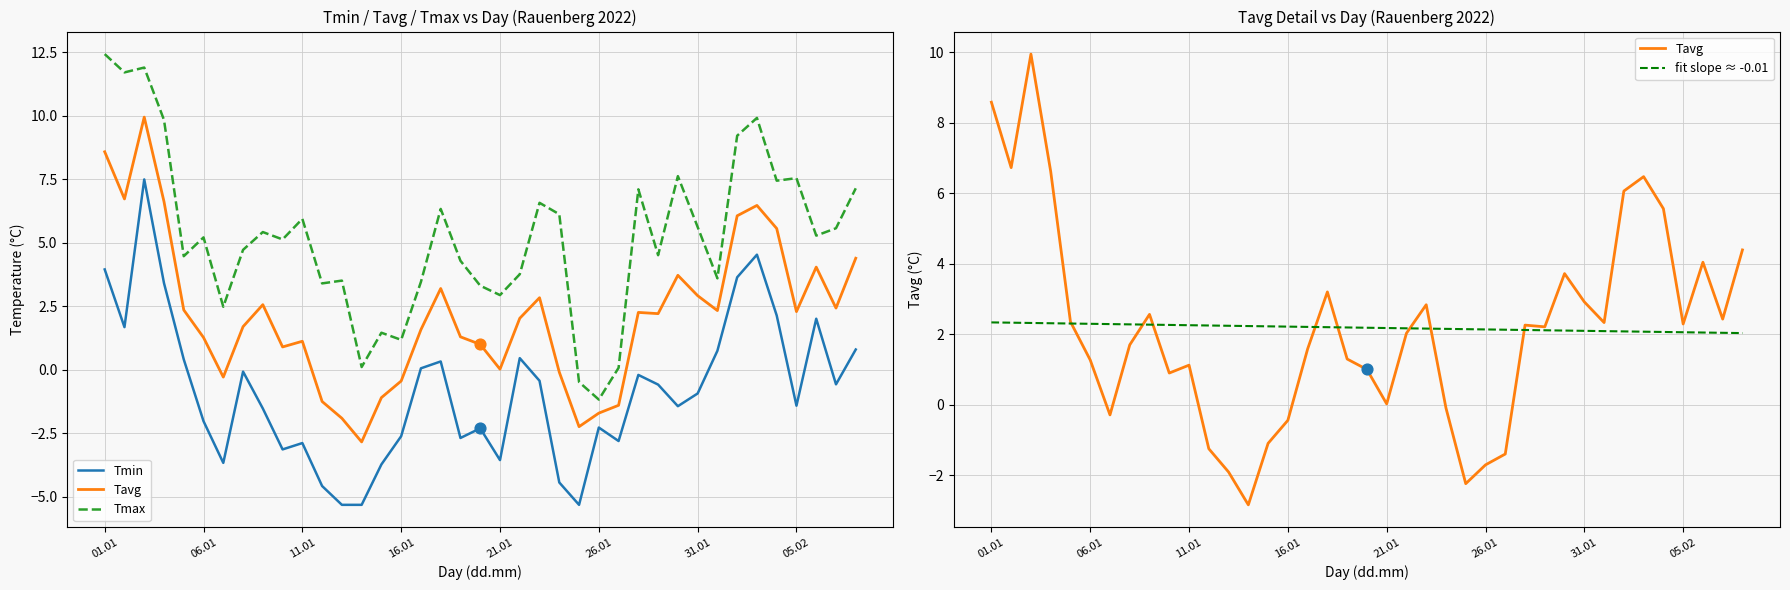

Which series has the largest total across all categories?

Tmax